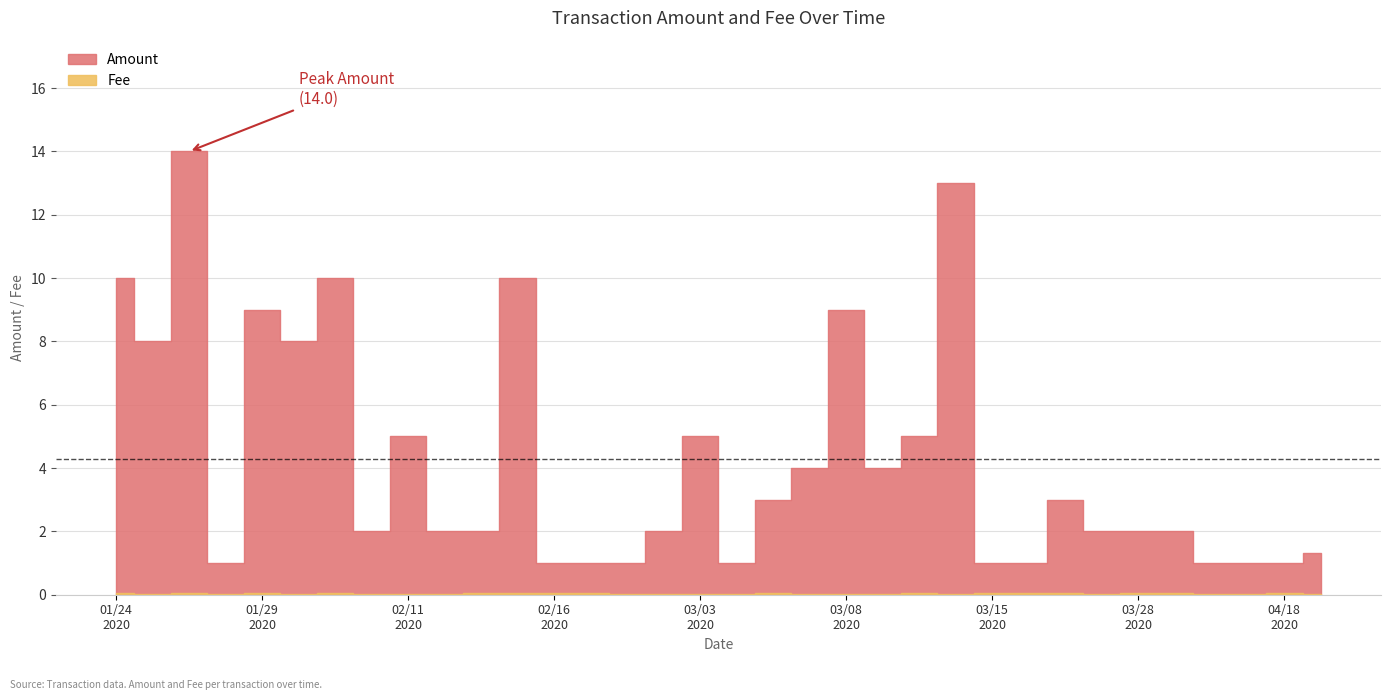

Which has a higher value, 2020-04-18 or 2020-02-11?

2020-02-11